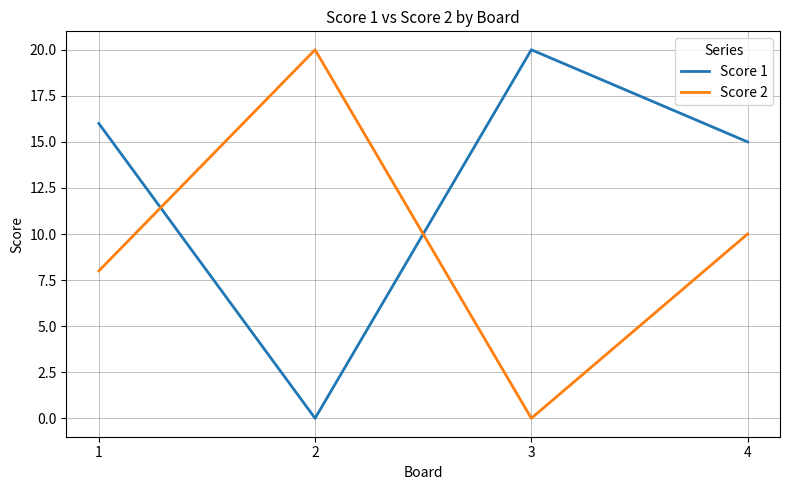

At which label does Score 2 first exceed 10?

2